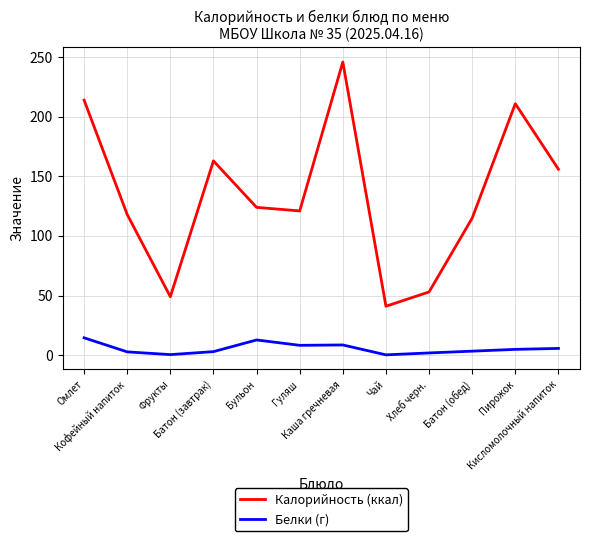

What is the difference between the highest and lowest values at Кофейный напиток?

115.3